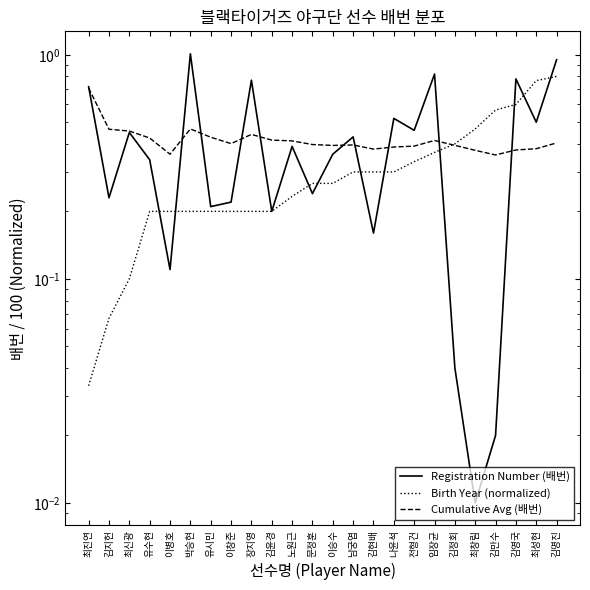

At how many categories does at least one series exceed 0?

24